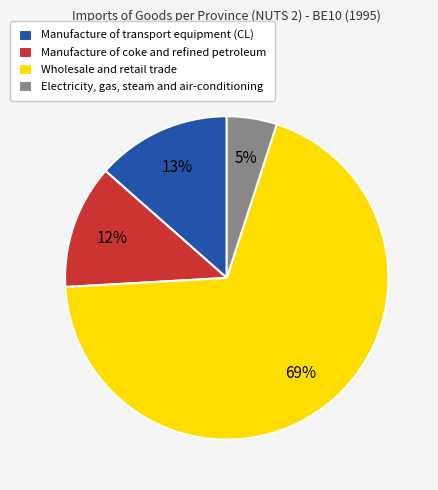

Is it true that Electricity, gas, steam and air-conditioning is 1% of the pie?

False